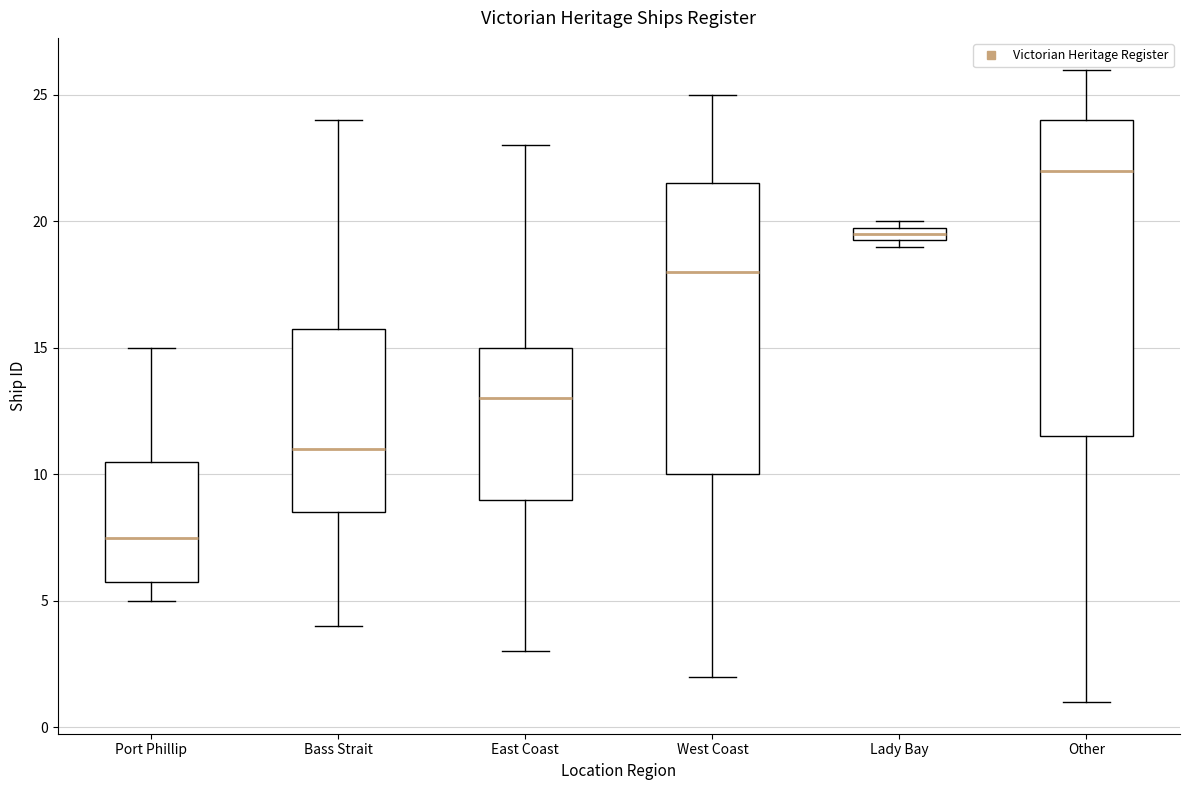

Which box is the tallest, from its lower edge to its upper edge?

Other